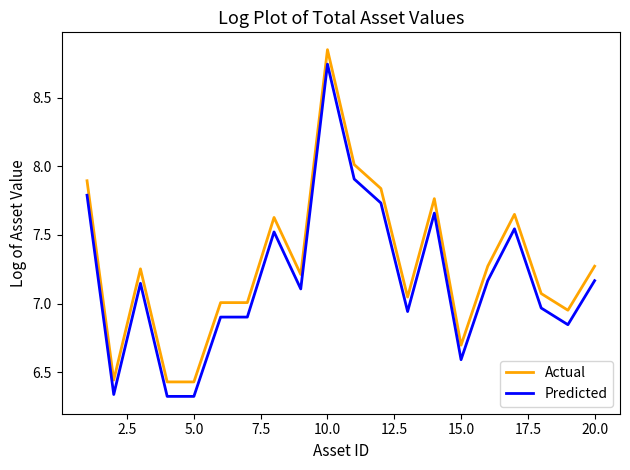

True or false: Predicted and Actual intersect in this chart.

False